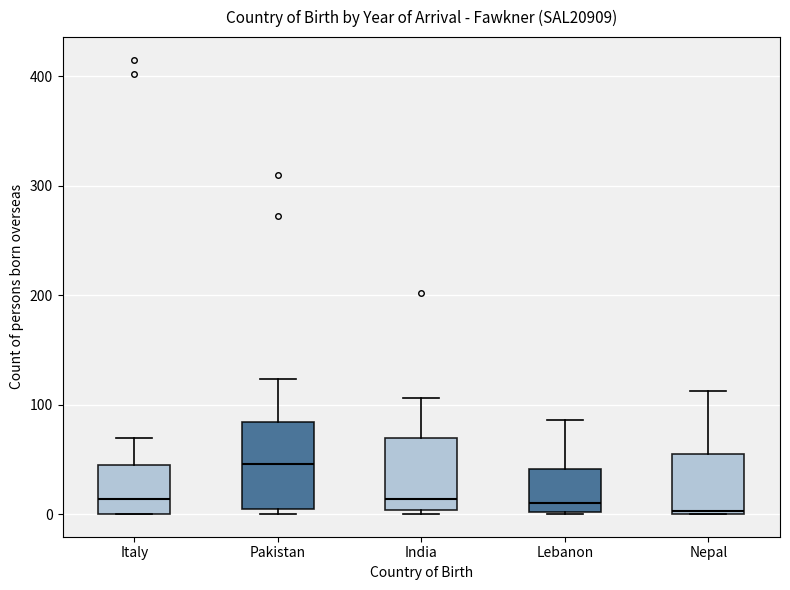

Which box's median line is the highest?

Pakistan